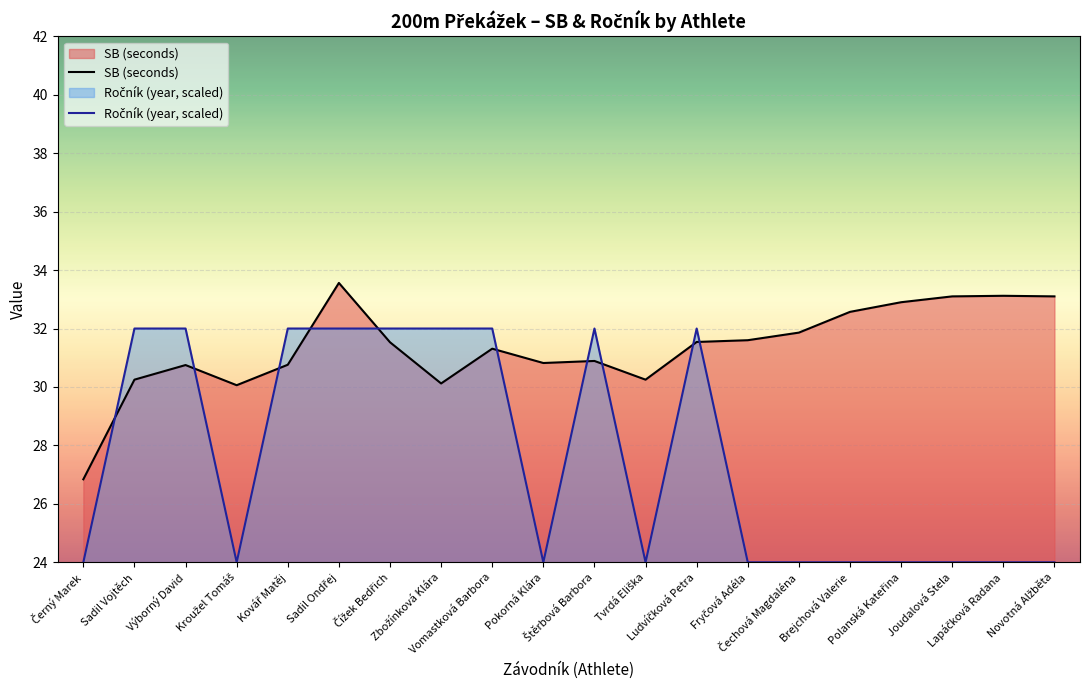

True or false: SB (seconds) and Ročník (year, scaled) intersect in this chart.

True